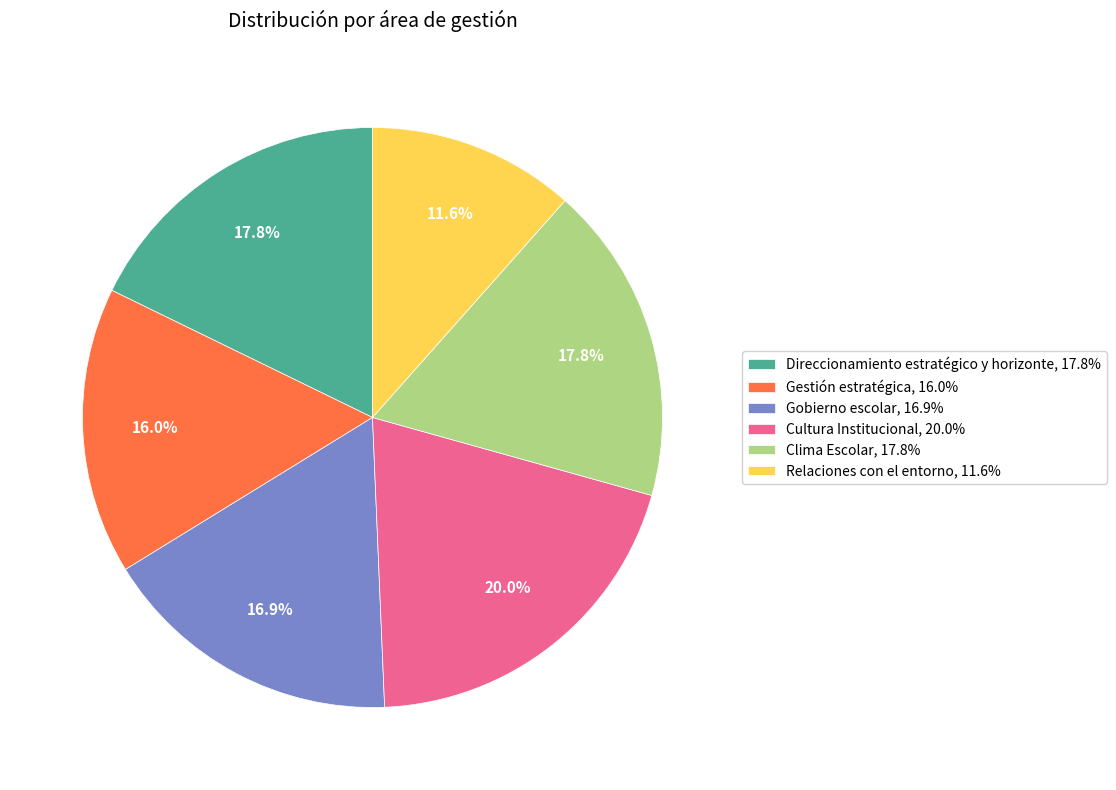

Which category has the smallest portion of the pie?

Relaciones con el entorno